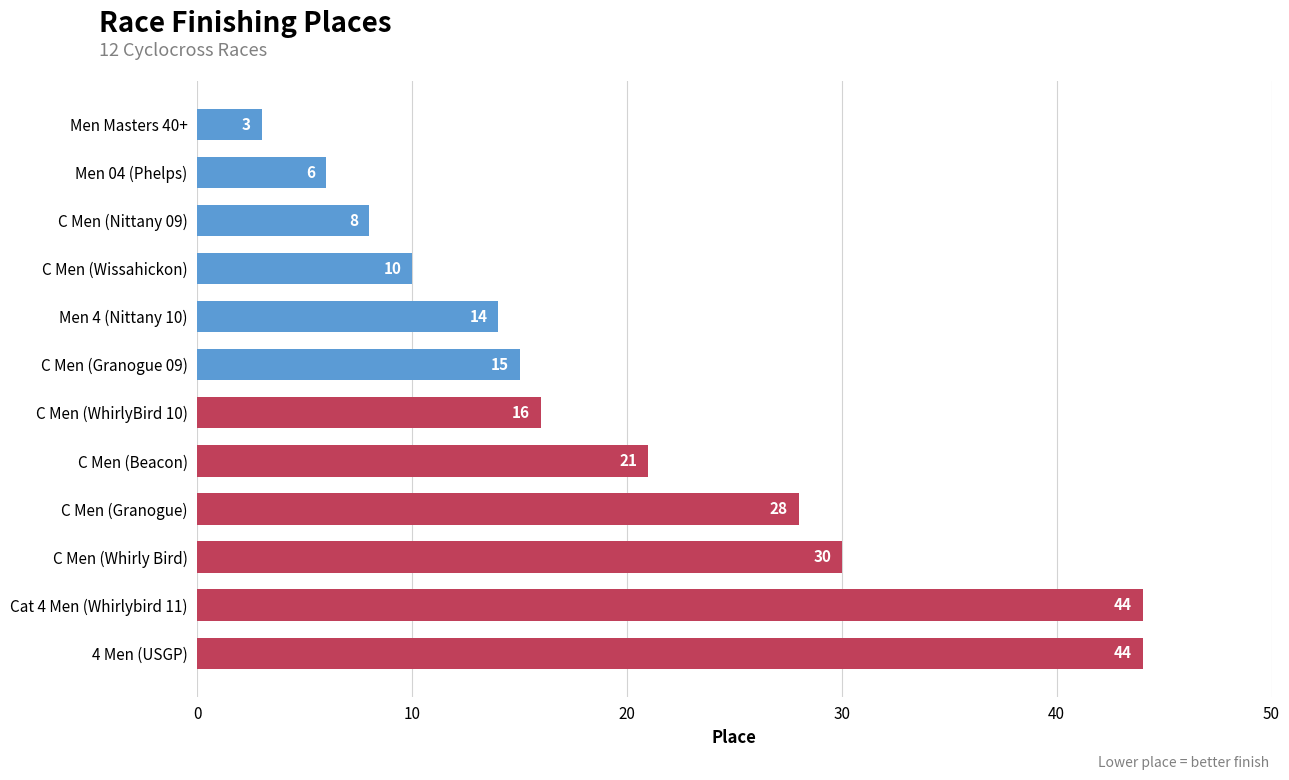

What is the difference between the second highest and second lowest values?

38